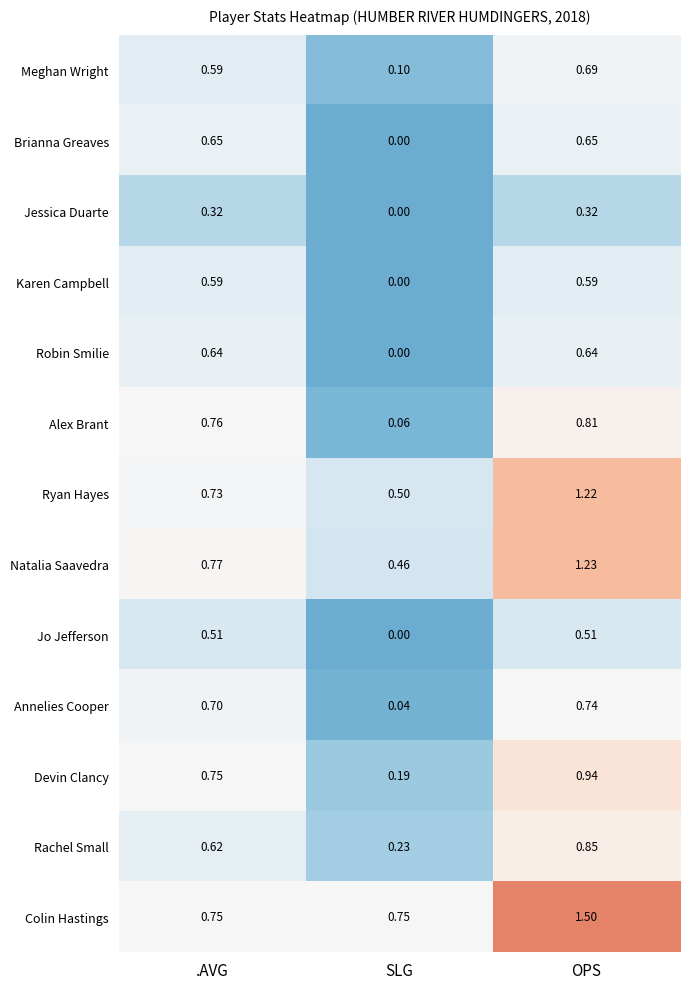

Where is Annelies Cooper nearest to the value 0?

SLG